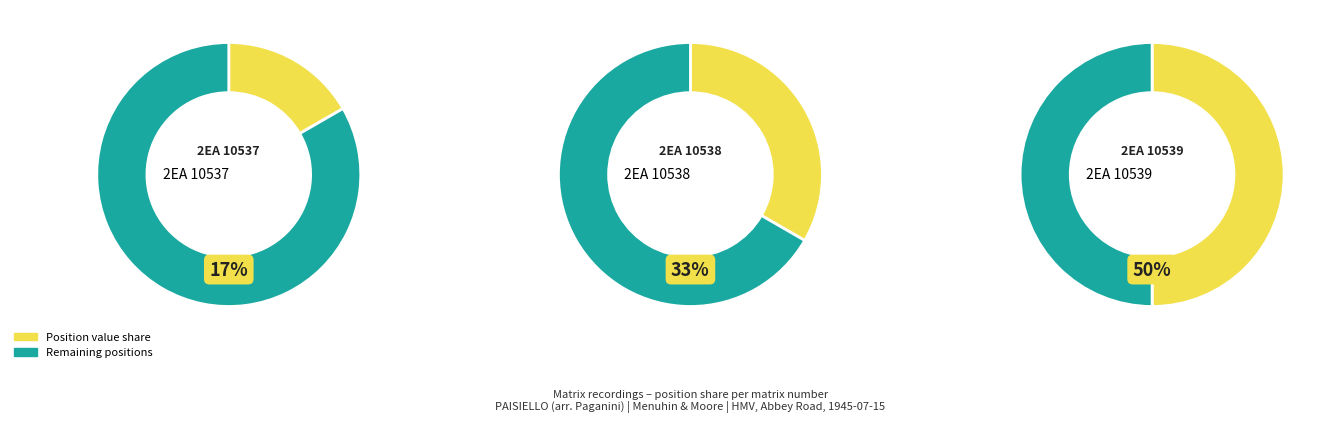

Which category has the smallest portion of the pie?

2EA 10537